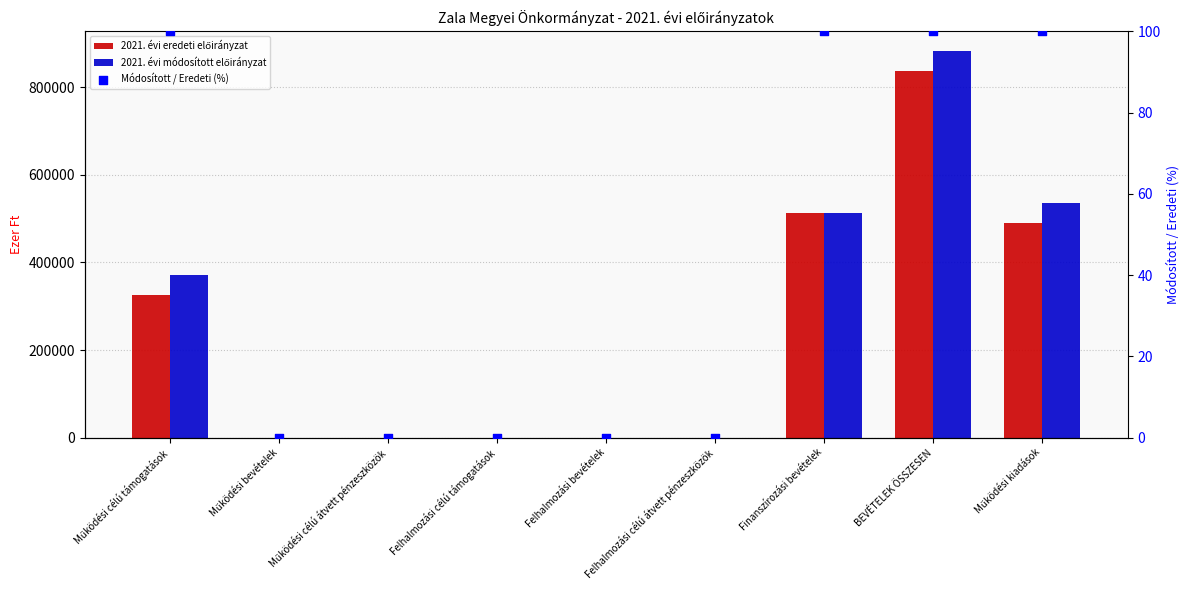

Which series reaches the maximum Y coordinate?

2021. évi módosított előirányzat